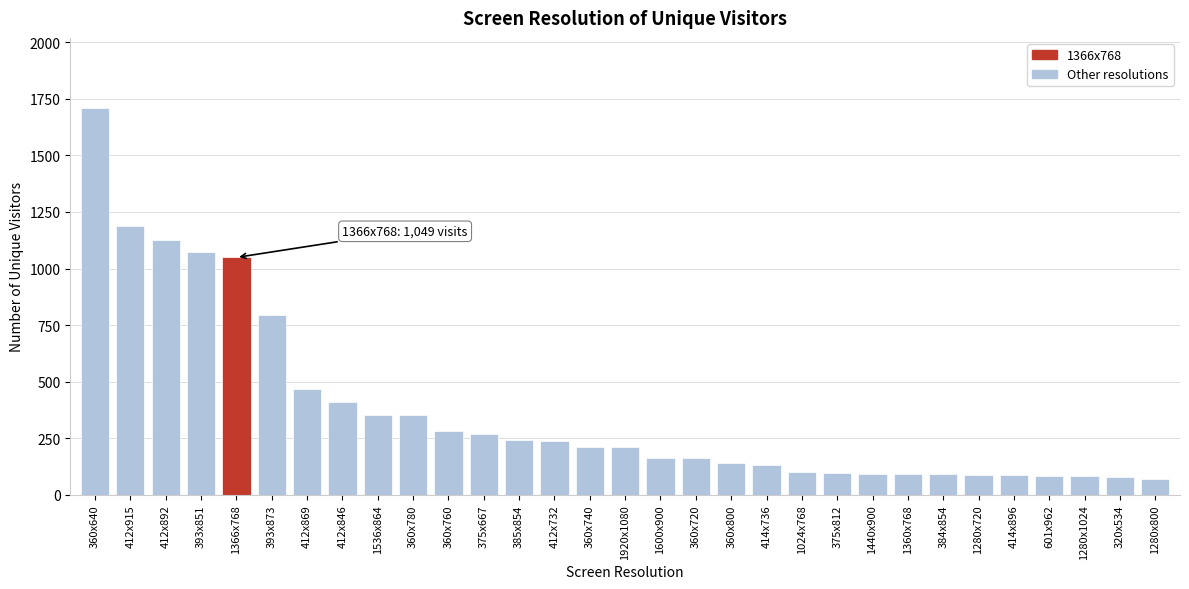

What is the greatest value displayed?

1711